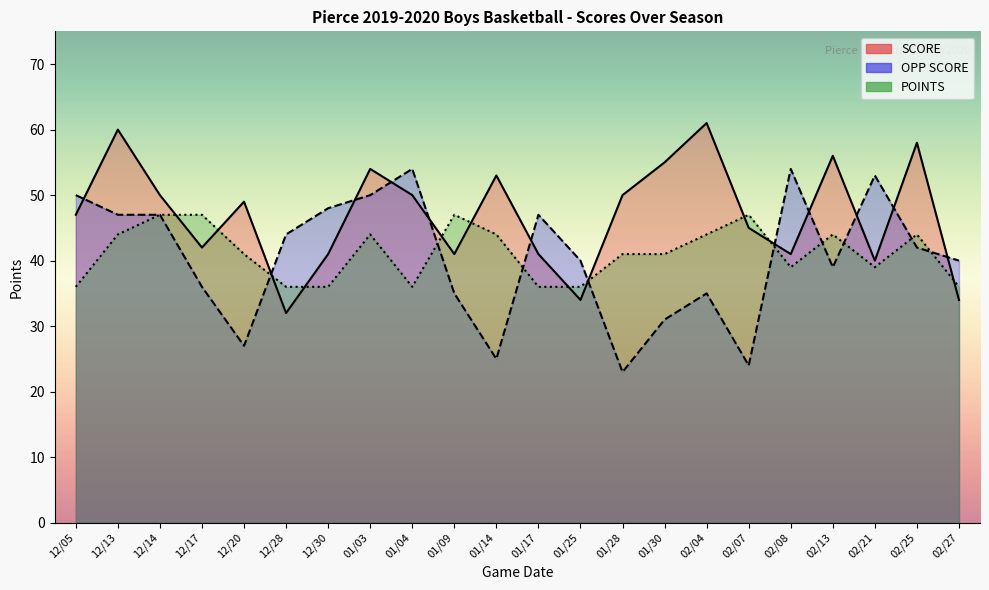

What is the difference between the highest and lowest values at 12/05?

14